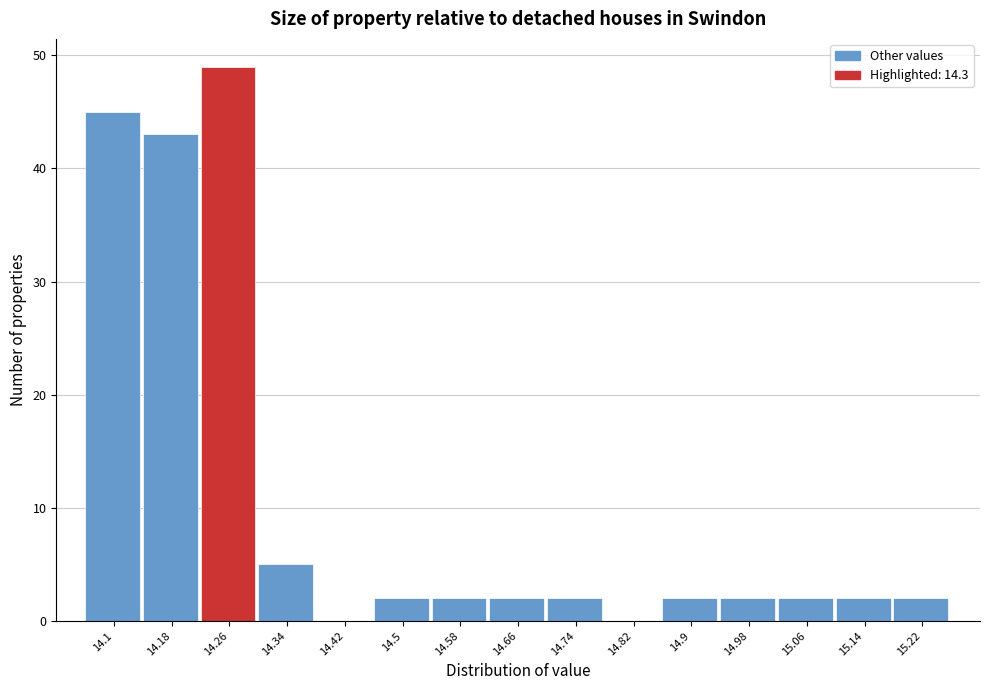

Reading left to right, list all the values displayed in this chart.

14.1=45	14.18=43	14.26=49	14.34=5	14.42=0	14.5=2	14.58=2	14.66=2	14.74=2	14.82=0	14.9=2	14.98=2	15.06=2	15.14=2	15.22=2